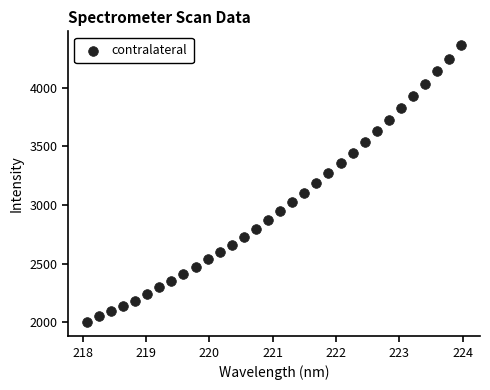

What is the range of X values (max minus min)?

5.9